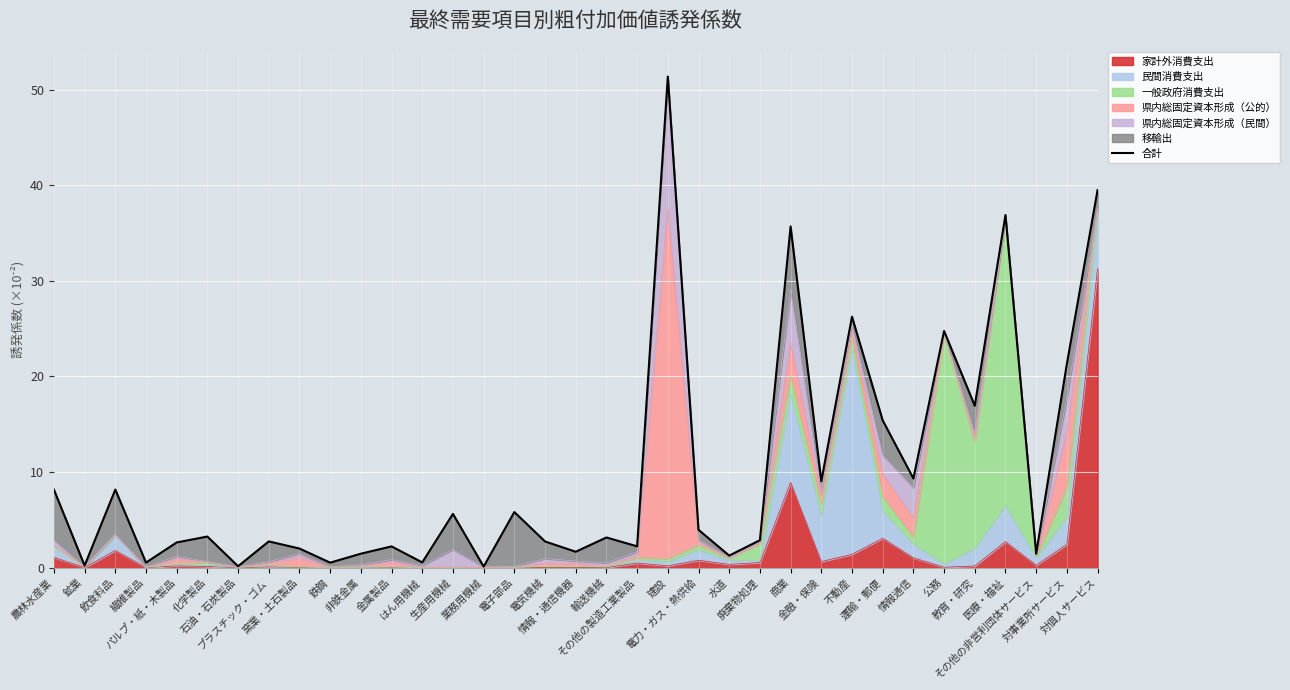

Which has a higher value, 廃棄物処理 or その他の製造工業製品?

廃棄物処理